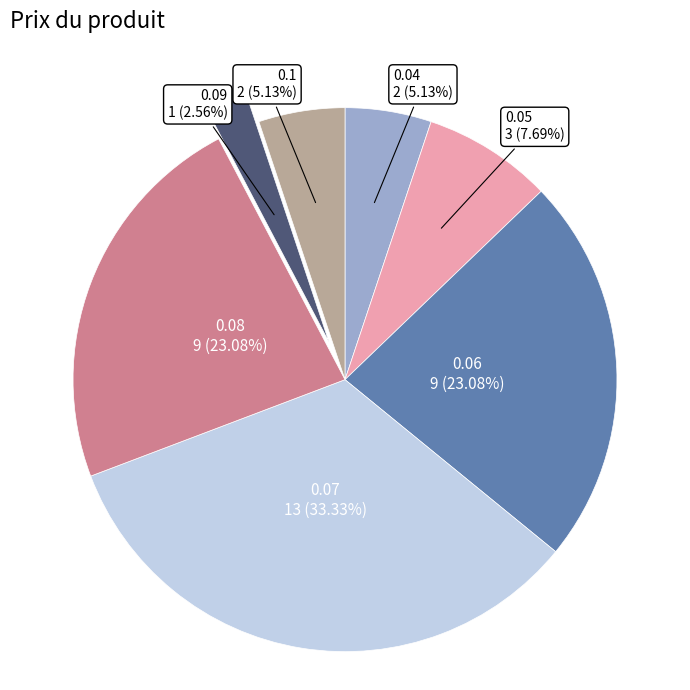

Does any single category account for the majority?

No